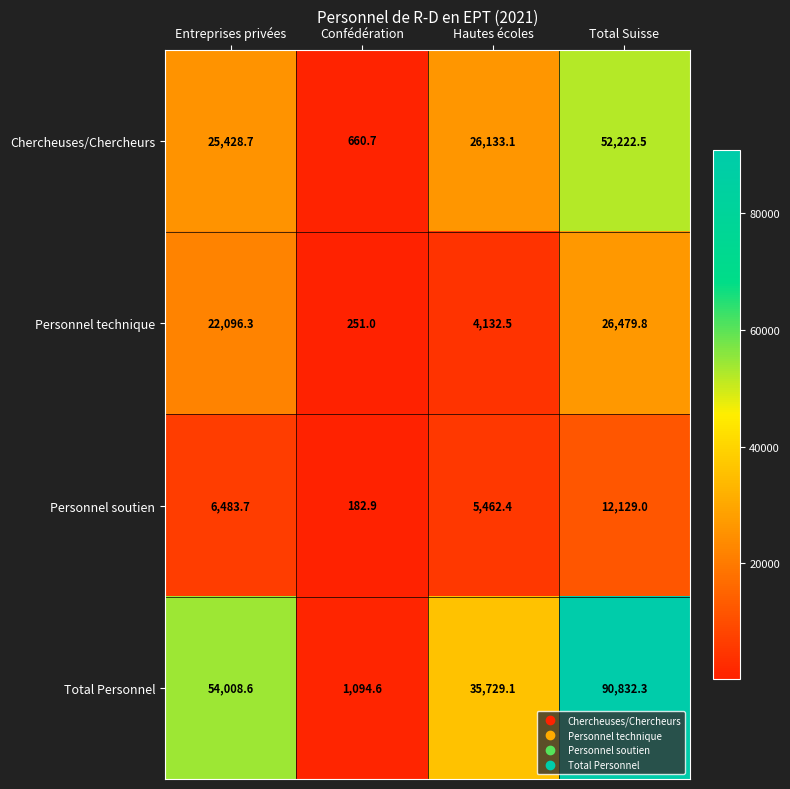

What is the spread (max minus min) of values at Hautes écoles?

31596.6